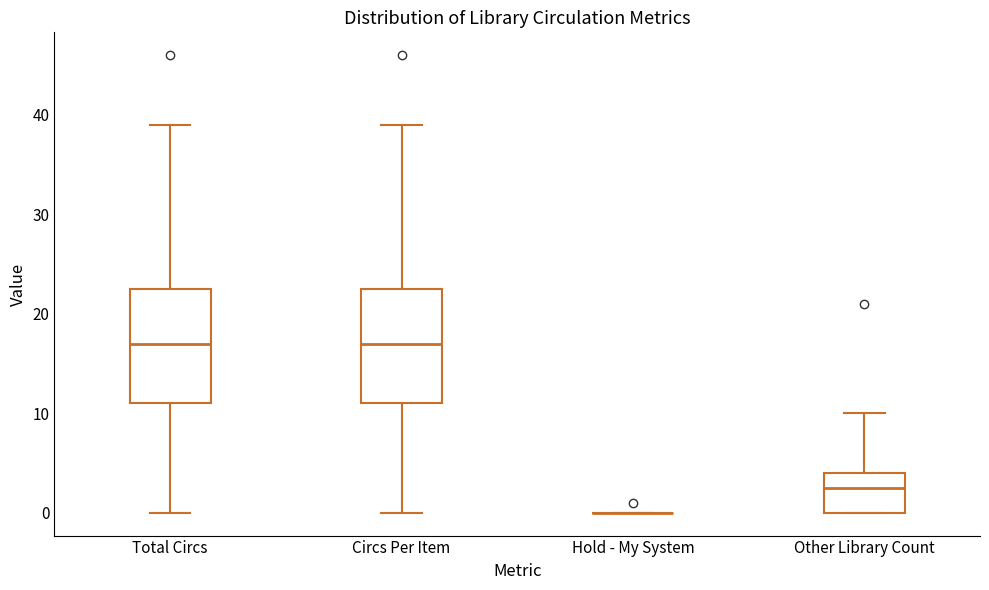

Reading left to right, read every box against the y-axis: the position of its median line, the range the box covers, and the ends of its whiskers. The values are not printed on the chart, so give them approximately, as read against the axis.

Total Circs: median 17, box 11 to 23, whiskers 0 to 39
Circs Per Item: median 17, box 11 to 23, whiskers 0 to 39
Hold - My System: box collapsed to a line at 0, whiskers 0 to 0
Other Library Count: median 3, box 0 to 4, whiskers 0 to 10